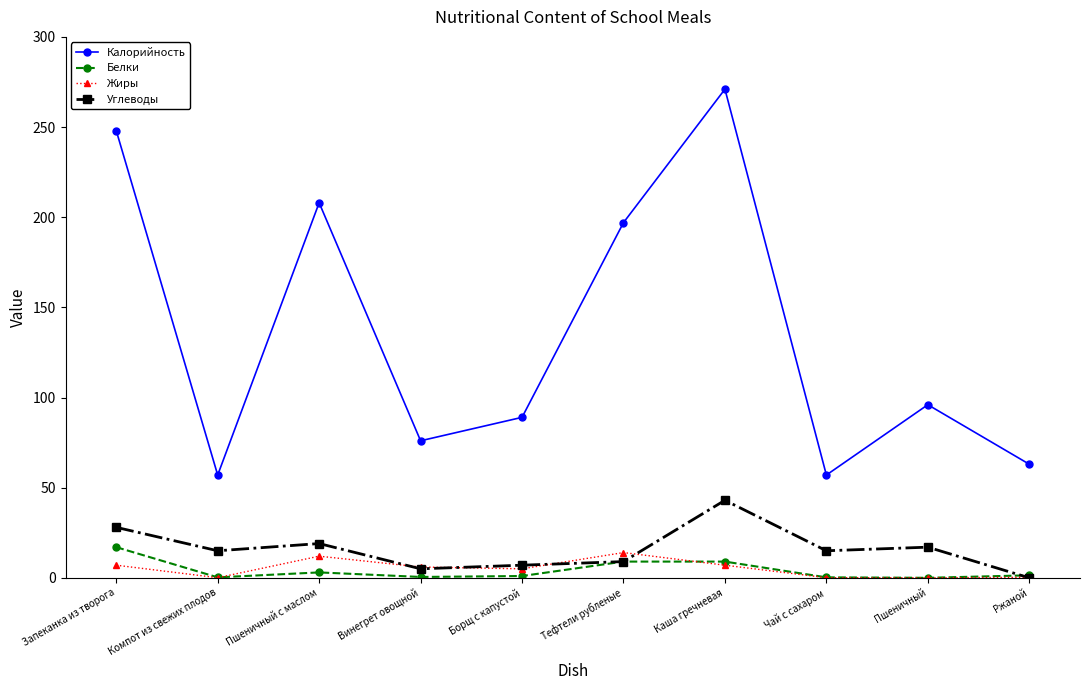

What is the maximum value for Белки?

17.0